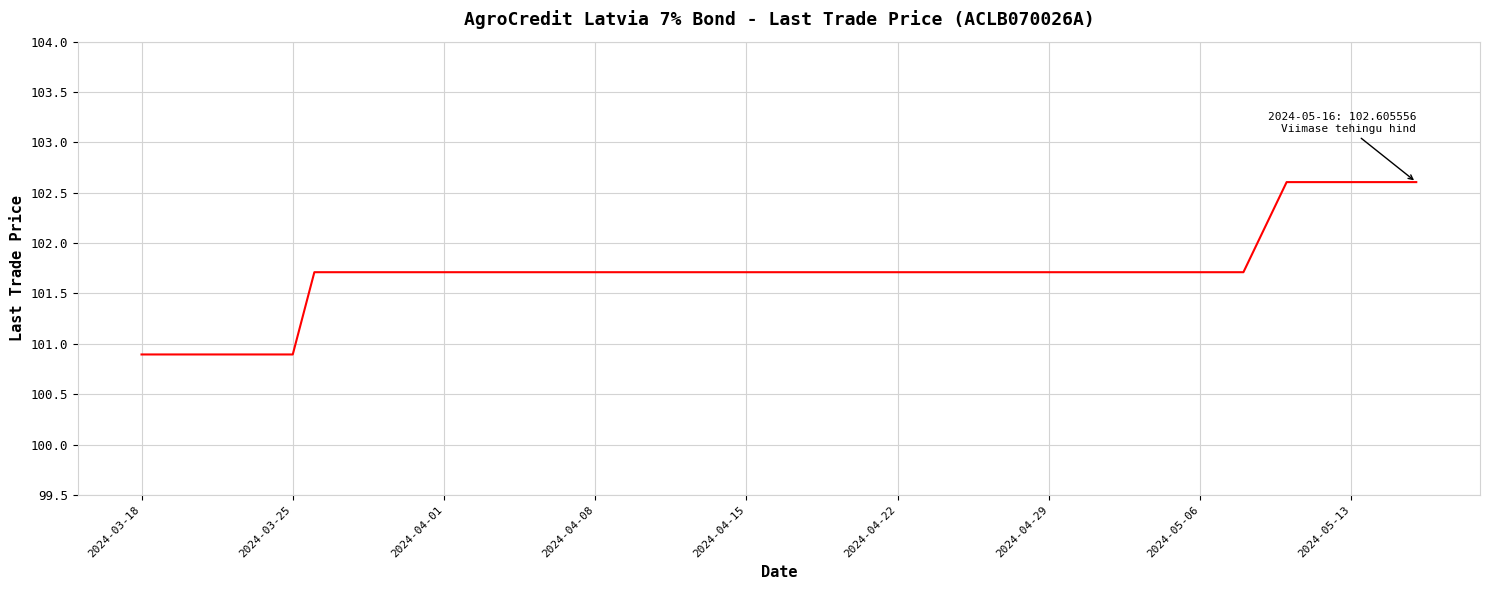

What is the difference between the maximum and minimum values?

1.7